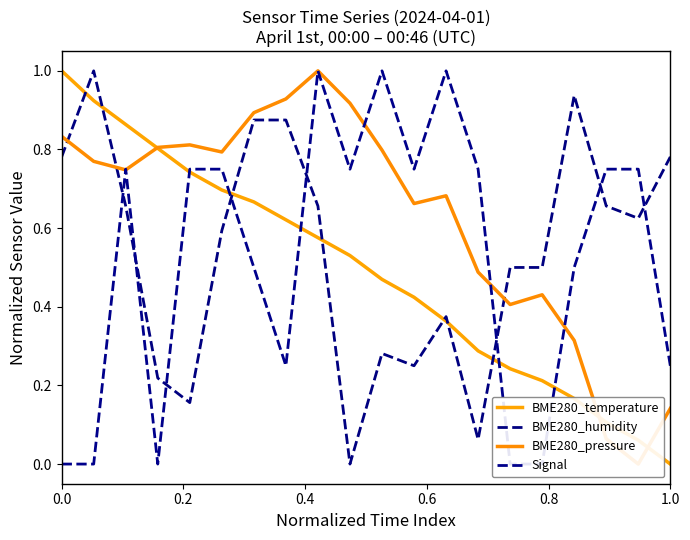

What is the value of the BME280_temperature point at the 5th from the left?

0.7